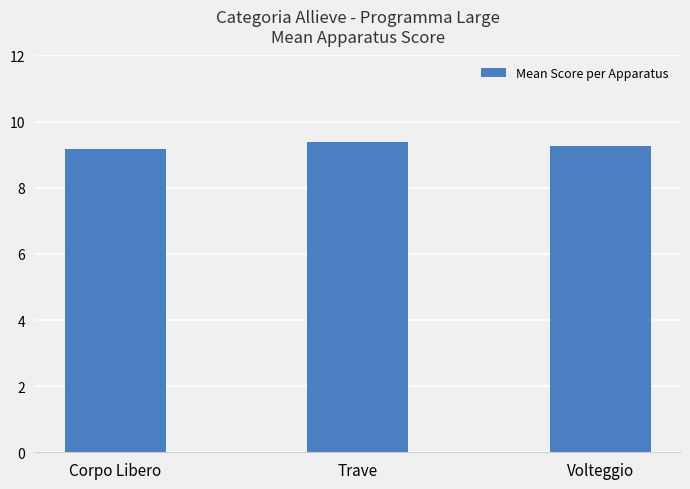

What position from the right is Trave?

2